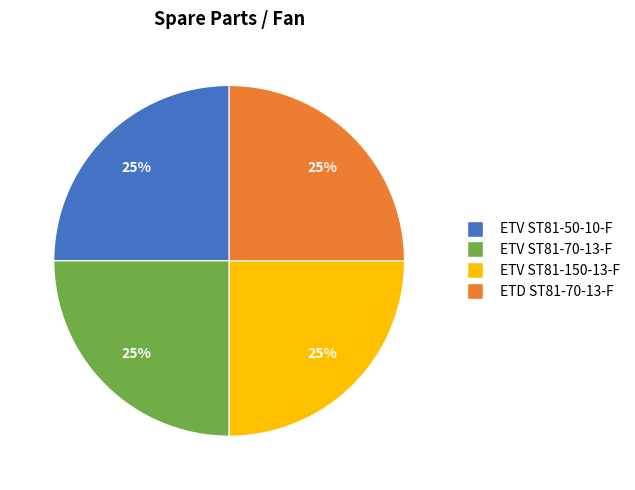

What percentage is the ETV ST81-70-13-F slice, to the nearest percent?

25%